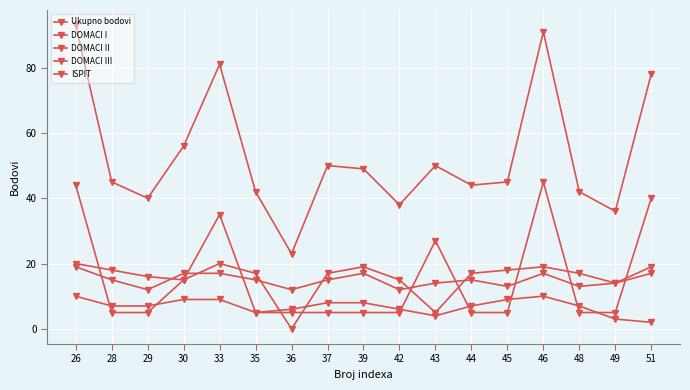

How many lines are shown in the chart?

5